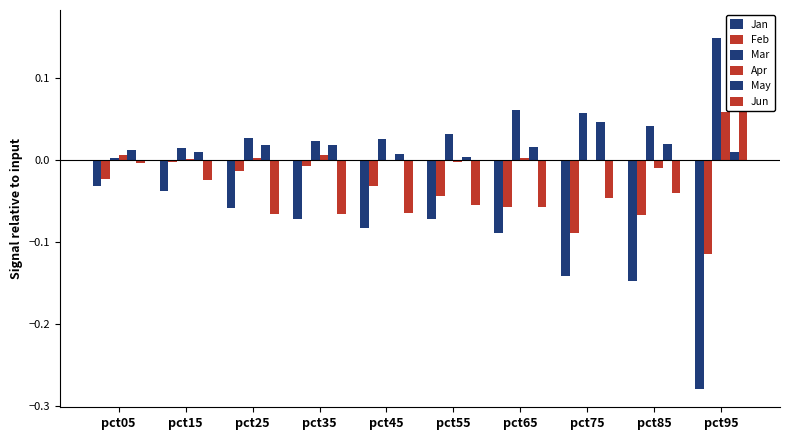

The May series shows 0.0 at pct85. True or false?

True